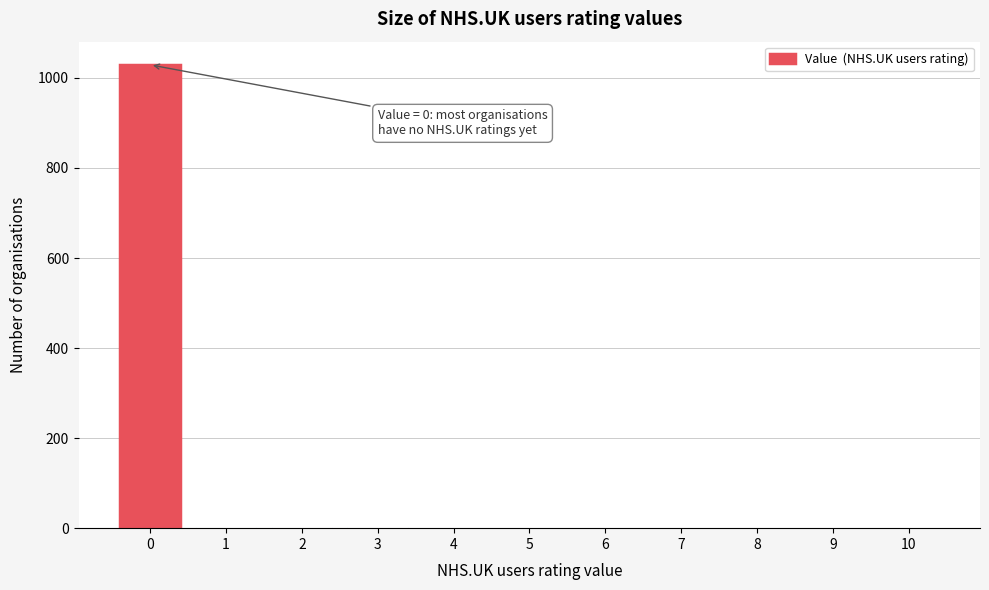

What is the maximum value shown in the chart?

1029